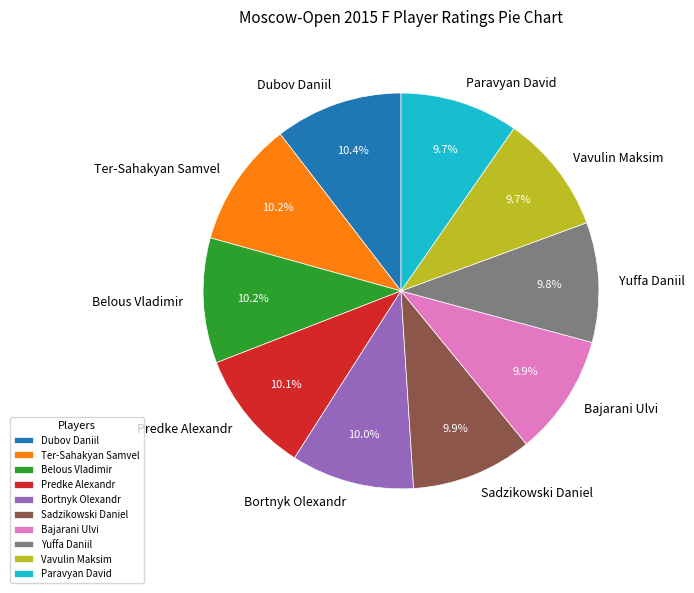

Does any single category account for the majority?

No